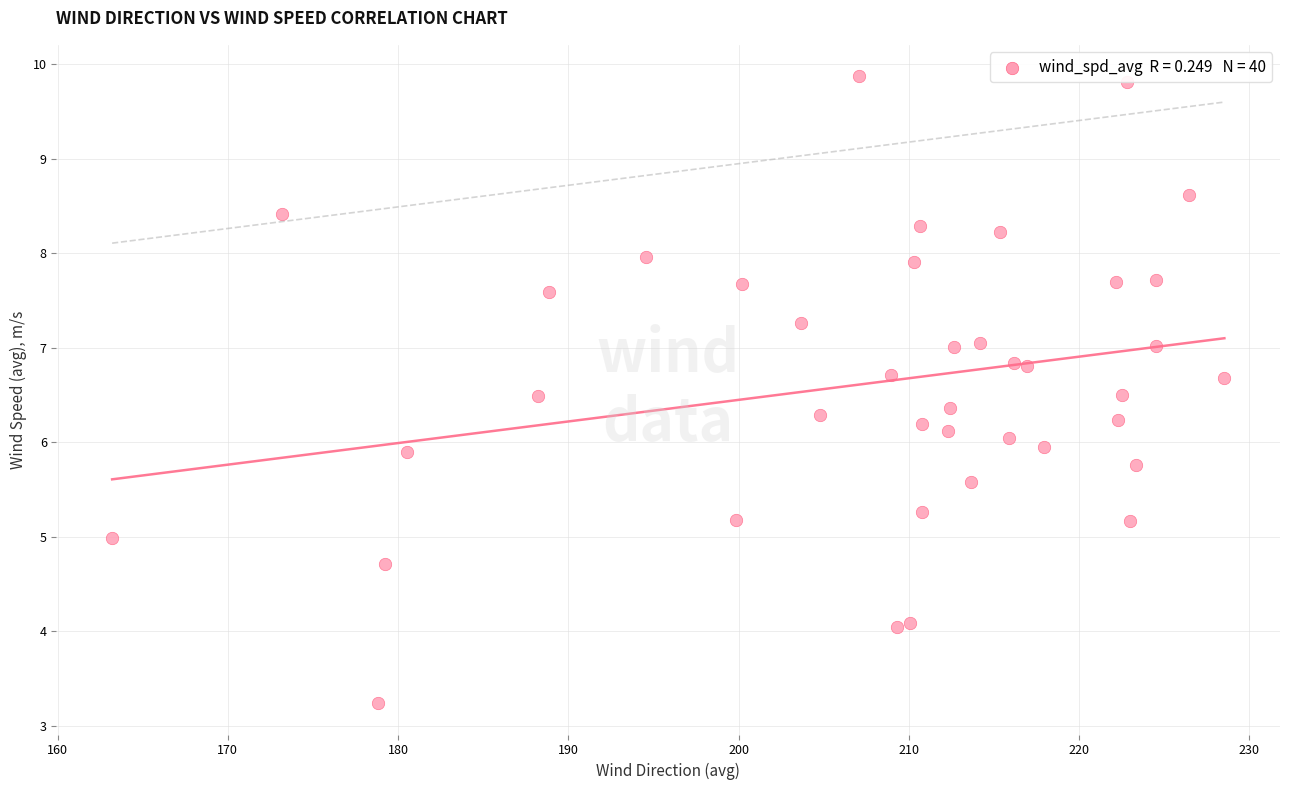

Count the number of points in this scatter plot.

40